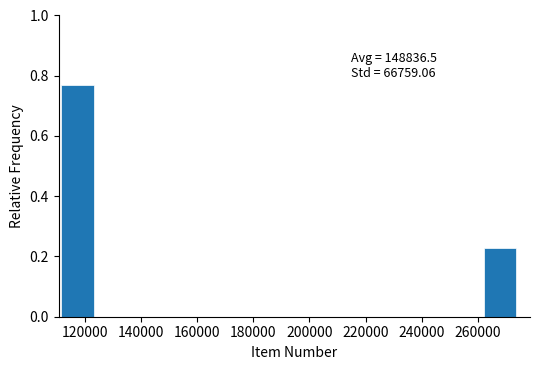

Over which range of the x-axis is the bar tallest?

112000 to 124000